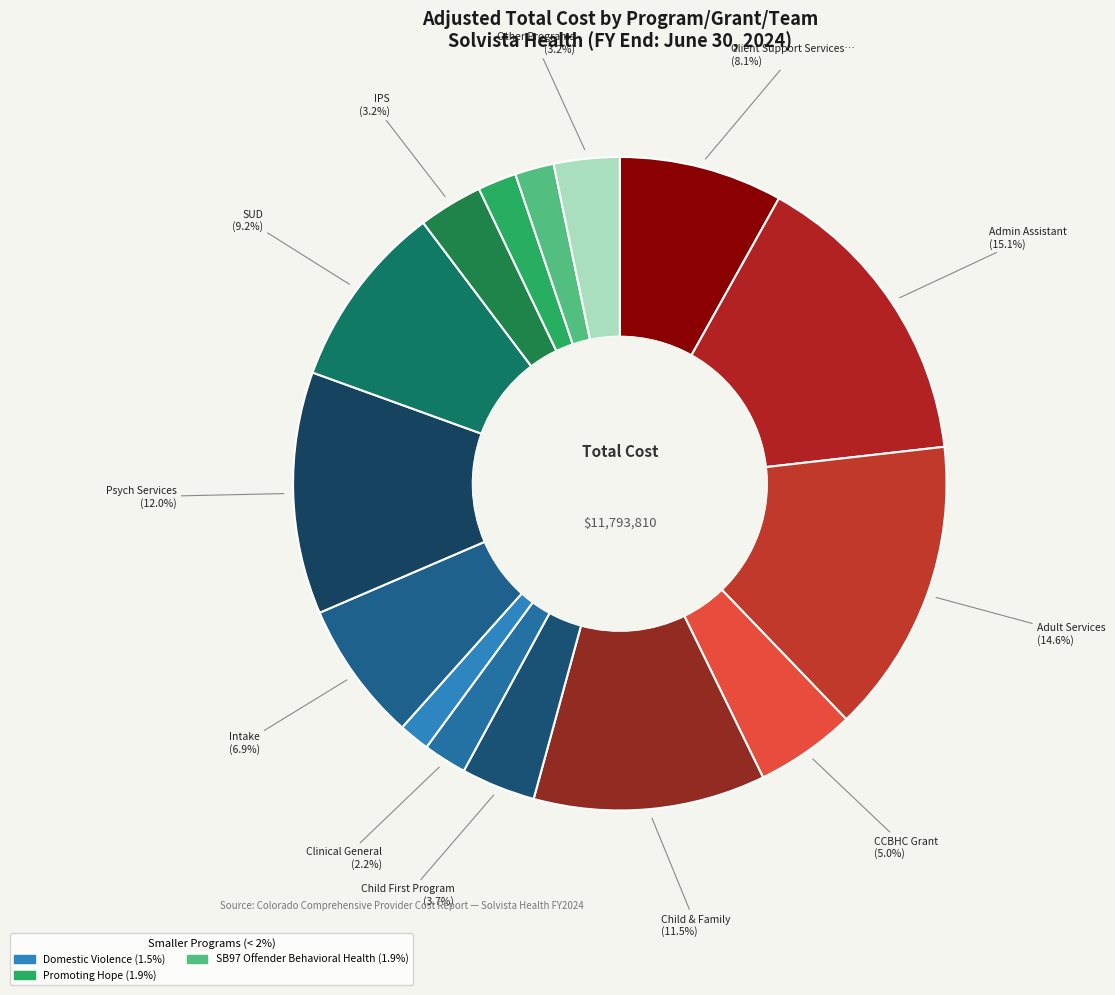

Which slice is the largest?

Admin Assistant